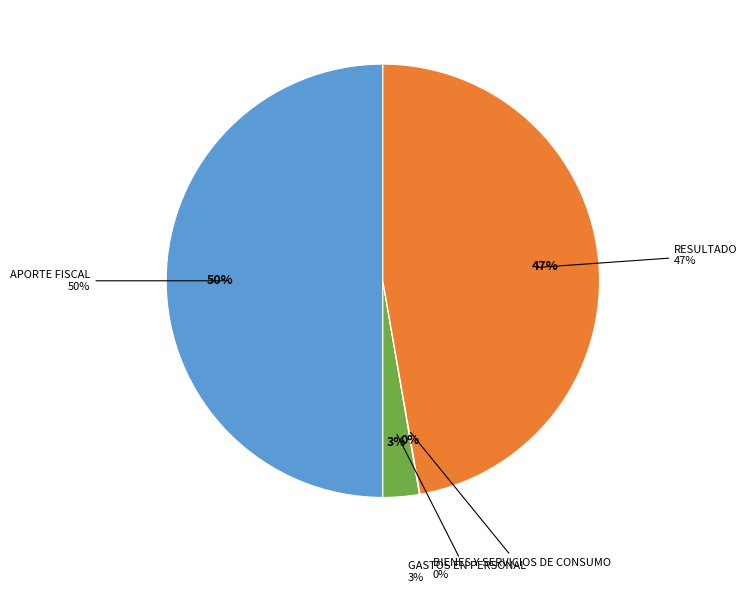

What percentage is NOT represented by APORTE FISCAL?

50.0%